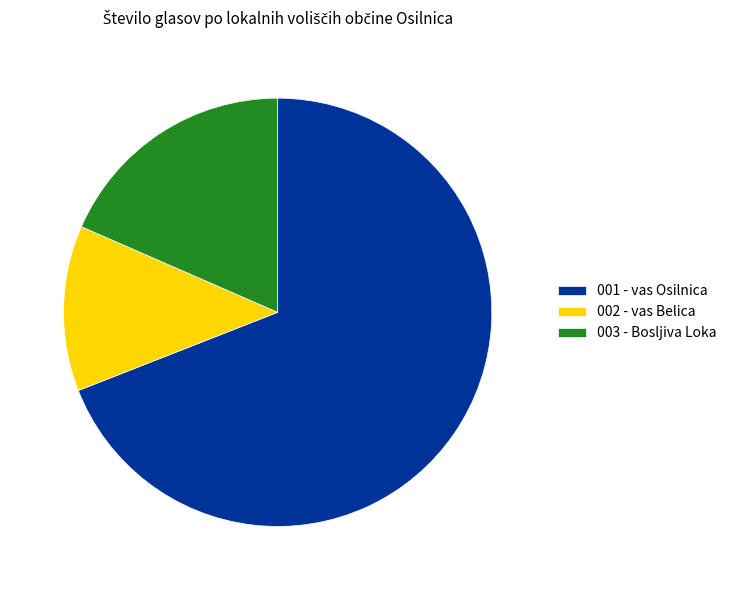

How many segments does this pie chart have?

3